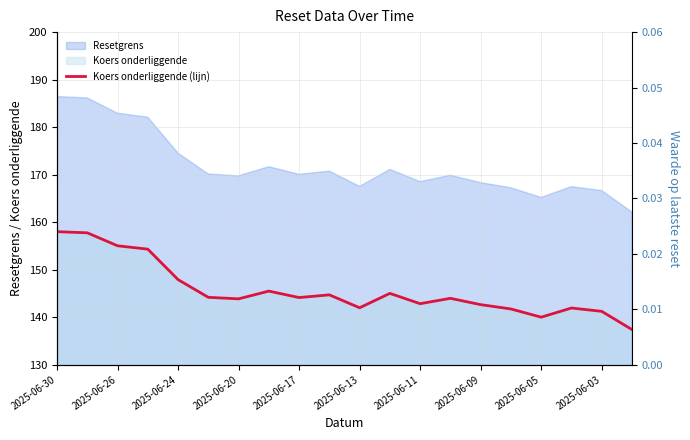

Read the value at 2025-06-05.

140.0